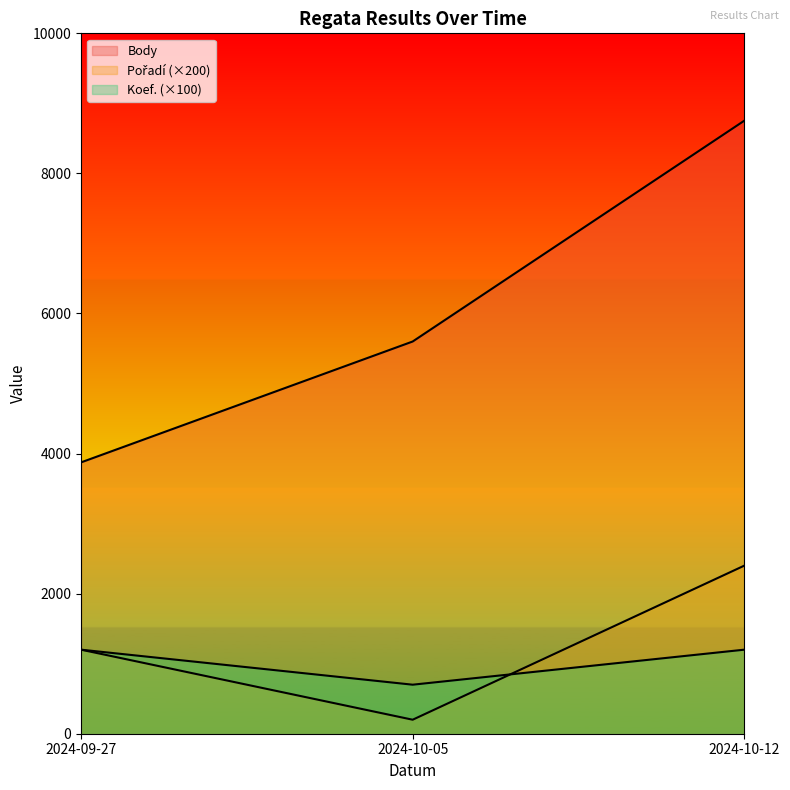

What is the maximum value for Pořadí?

2400